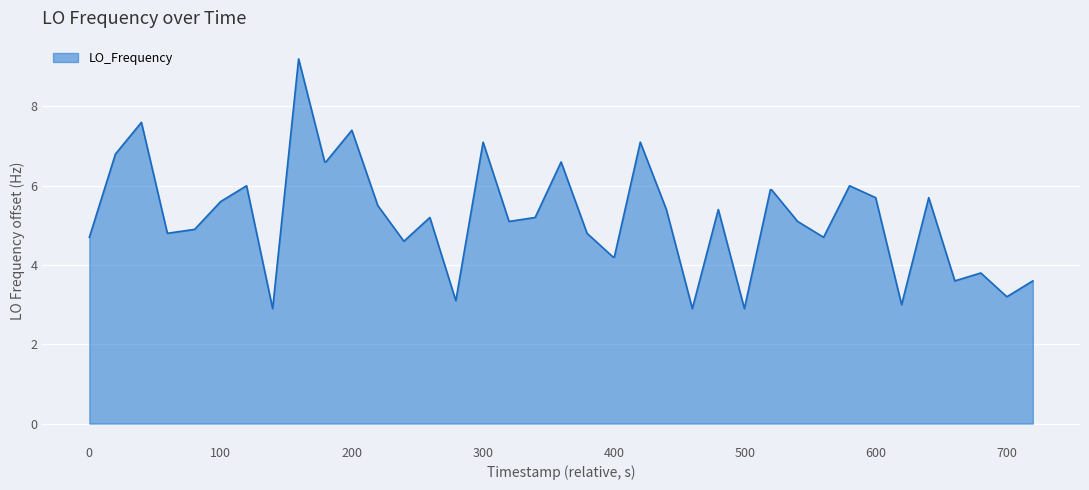

What is the difference between the maximum and minimum values?

6.3